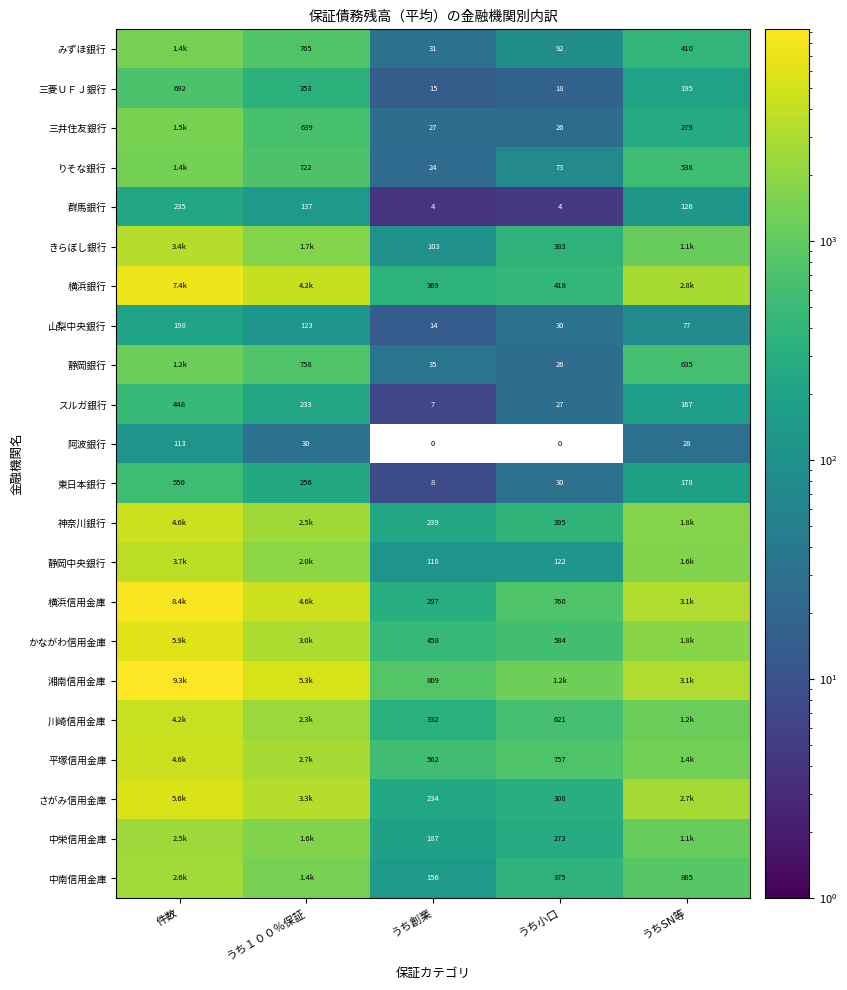

At which label does 三菱ＵＦＪ銀行 first exceed 195?

件数